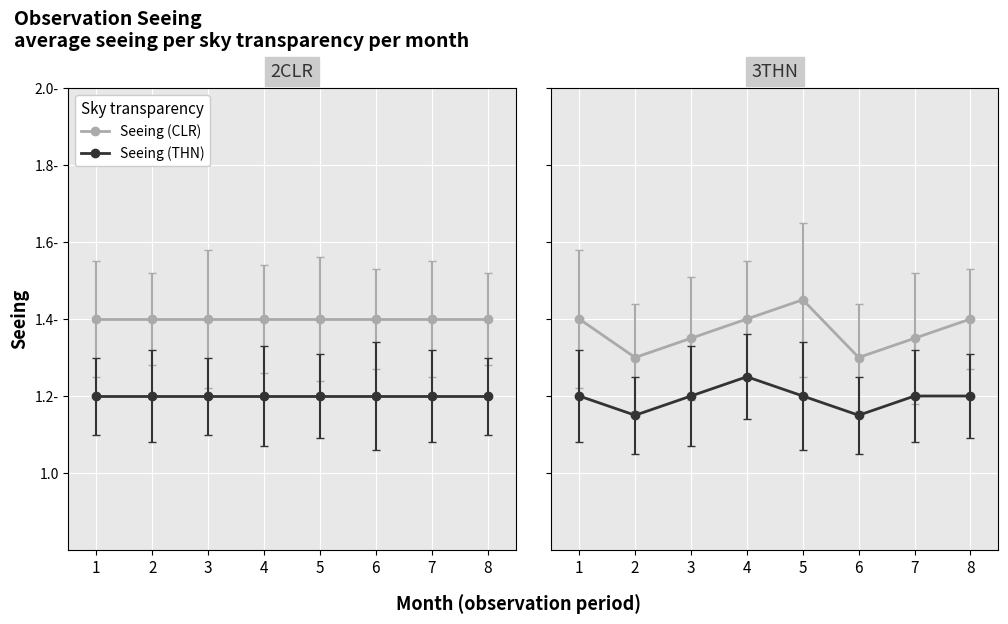

Does the chart display data point markers on the line(s)?

Yes